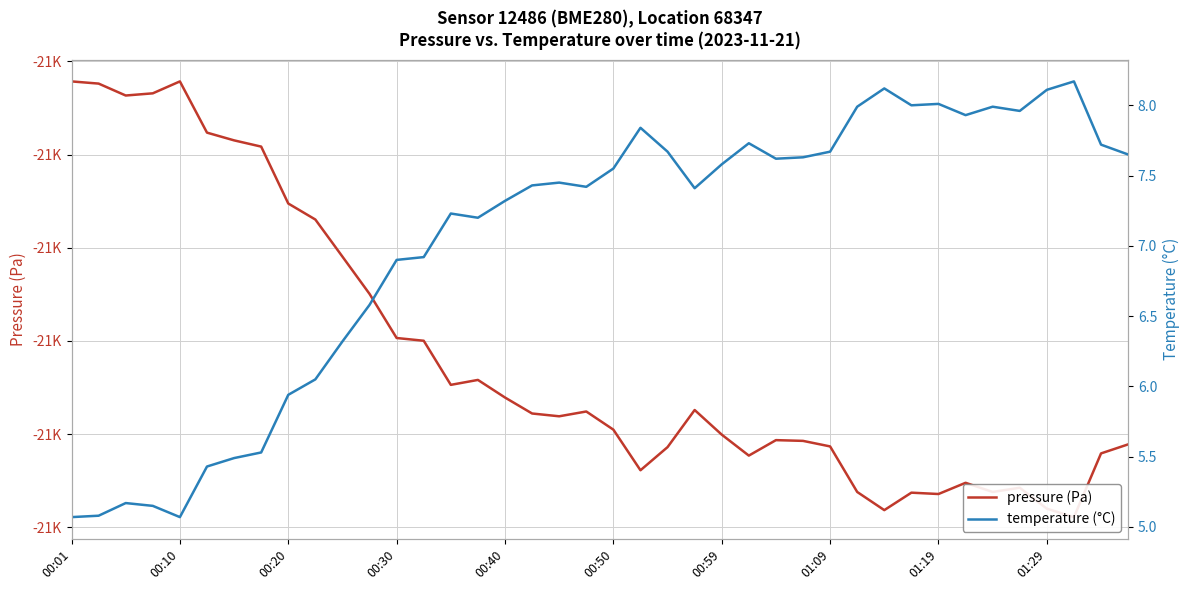

Is it true that temperature equals 6.9 at 13?

True